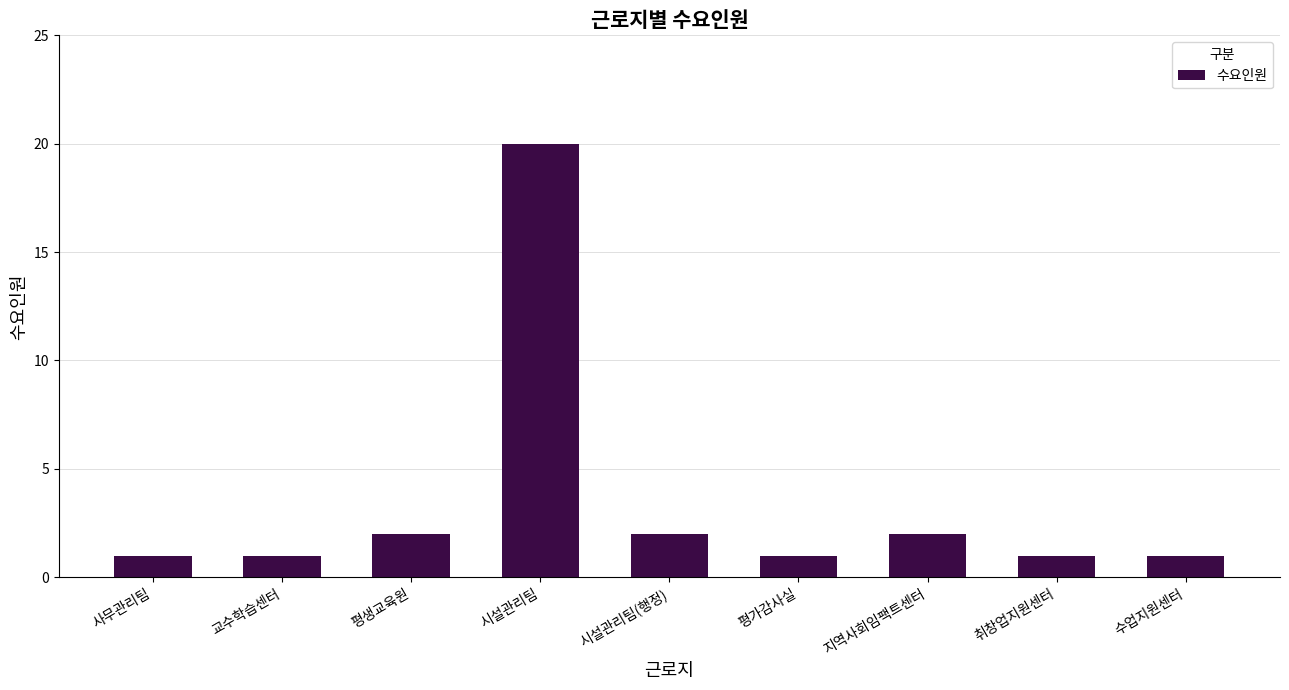

What is the maximum value shown in the chart?

20